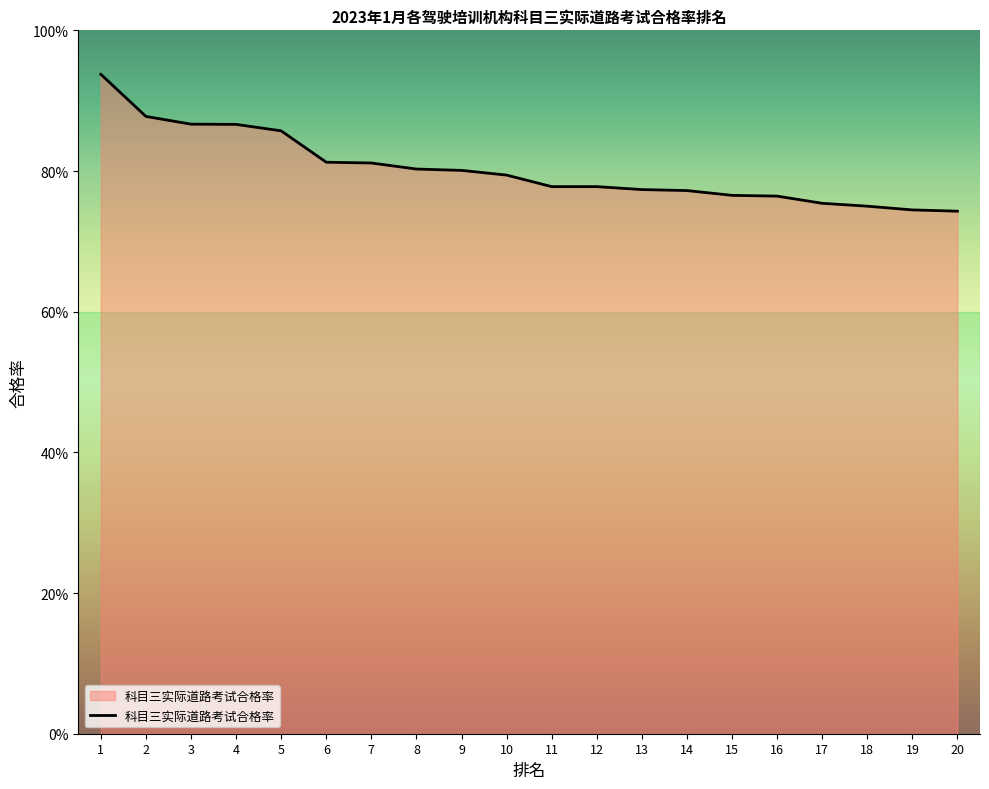

What is the maximum value shown in the chart?

0.9